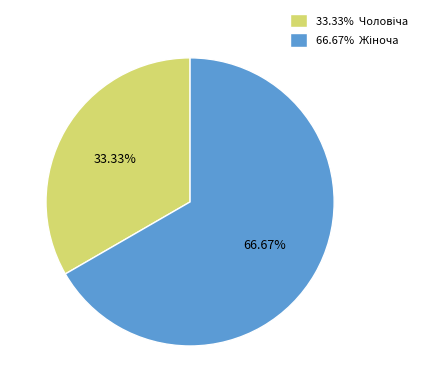

How many slices are in this pie chart?

2